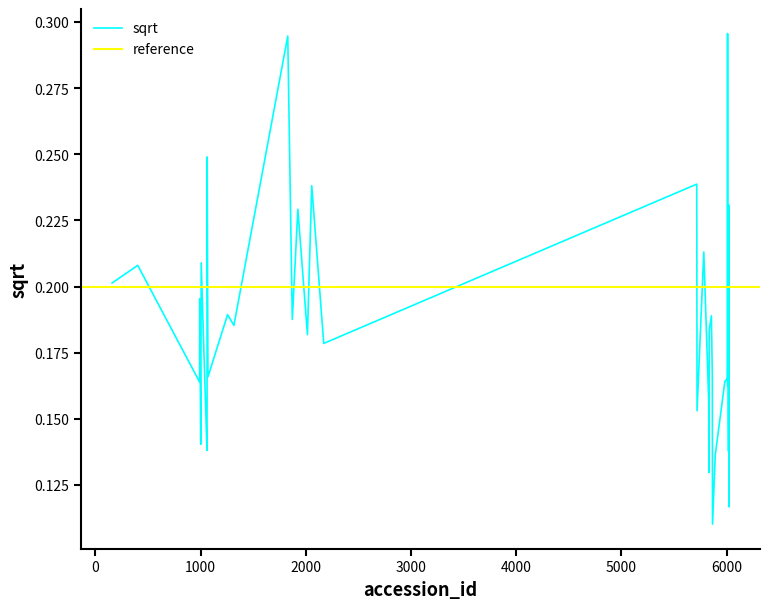

What is the value of the 31st point from the left?

0.2